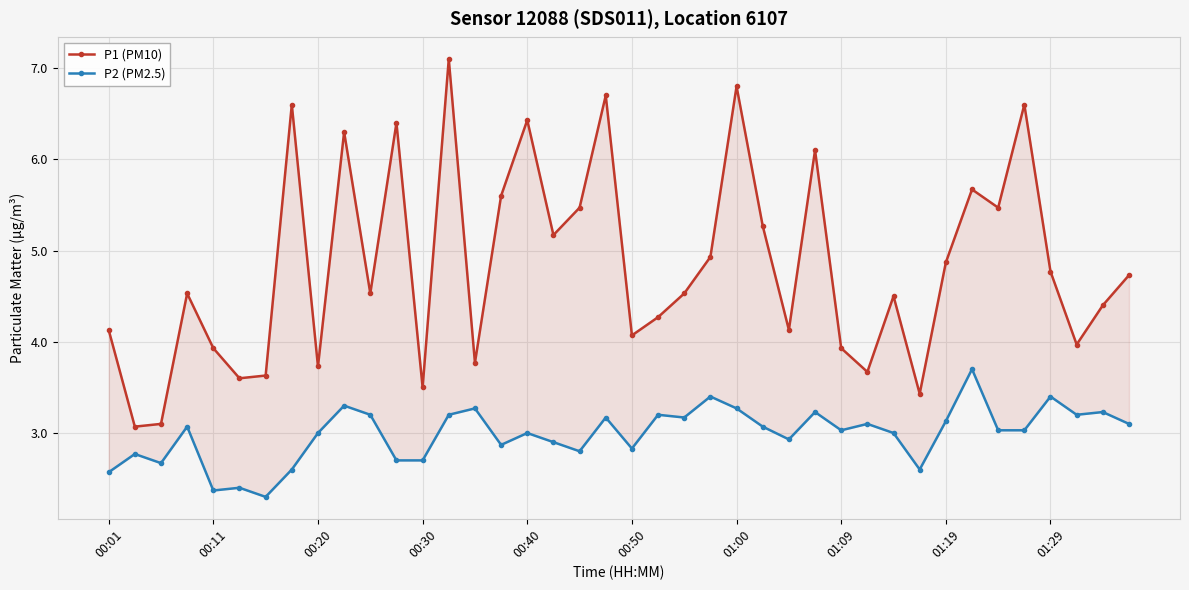

Which series has the largest total across all categories?

P1 (PM10)